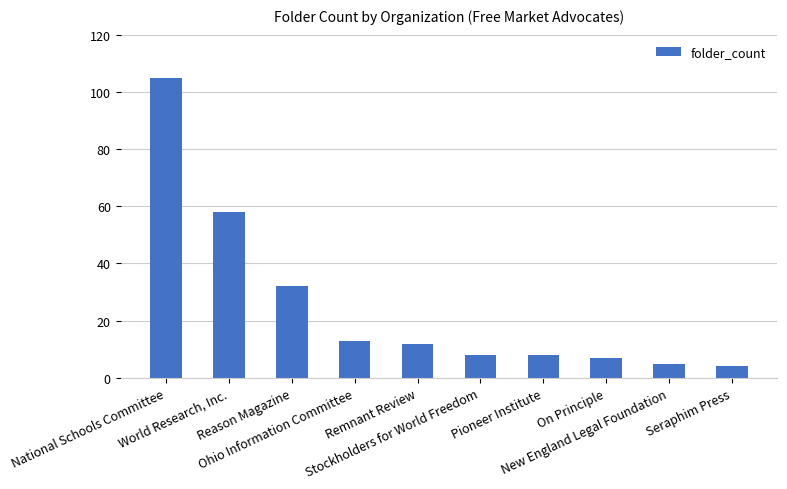

What is the difference between the maximum and second lowest values?

100